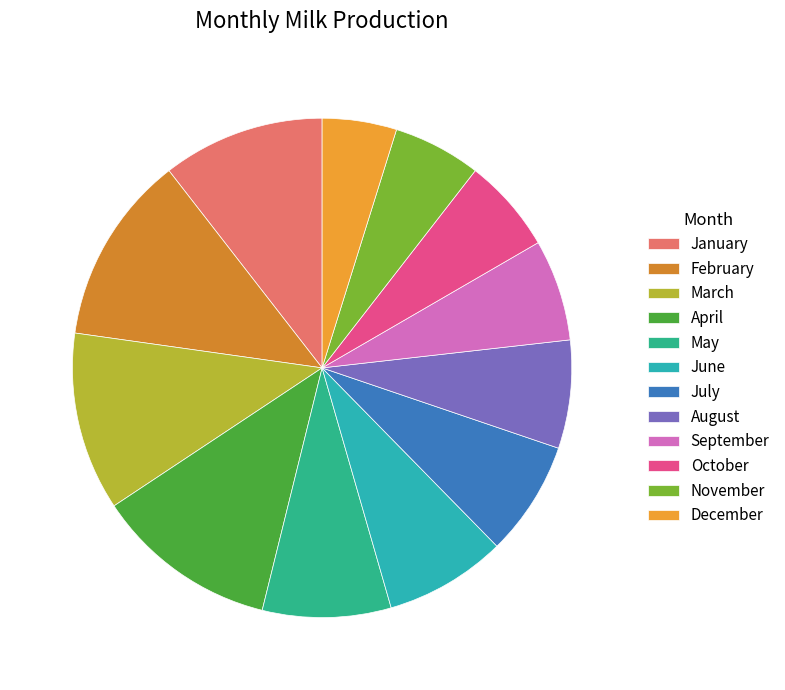

Which has a higher value, September or June?

June